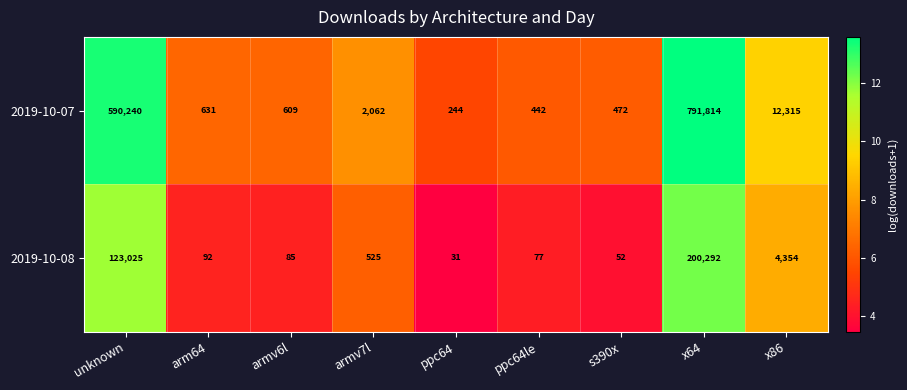

At which category is the sum across all series the highest?

x64